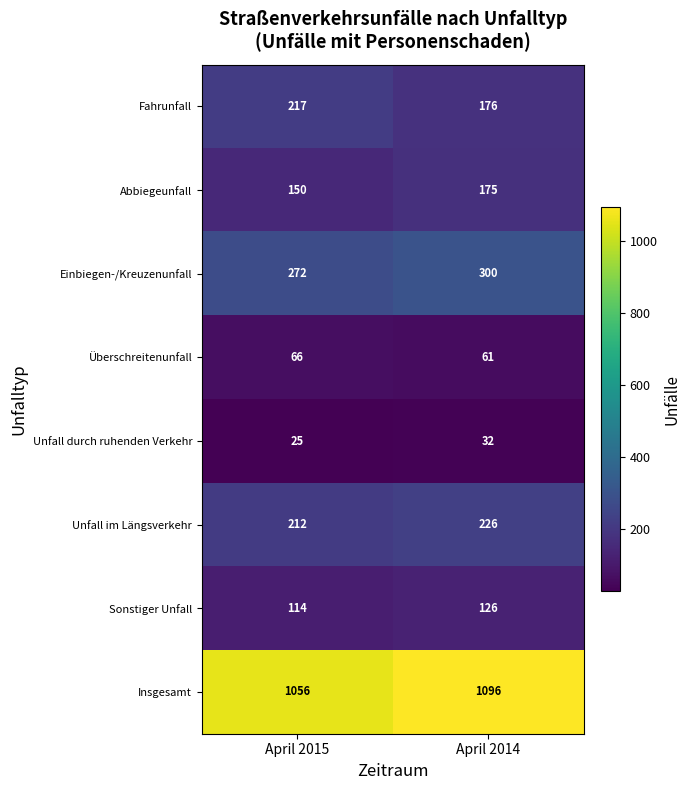

What is the difference between the maximum and minimum values in the Abbiegeunfall series?

25